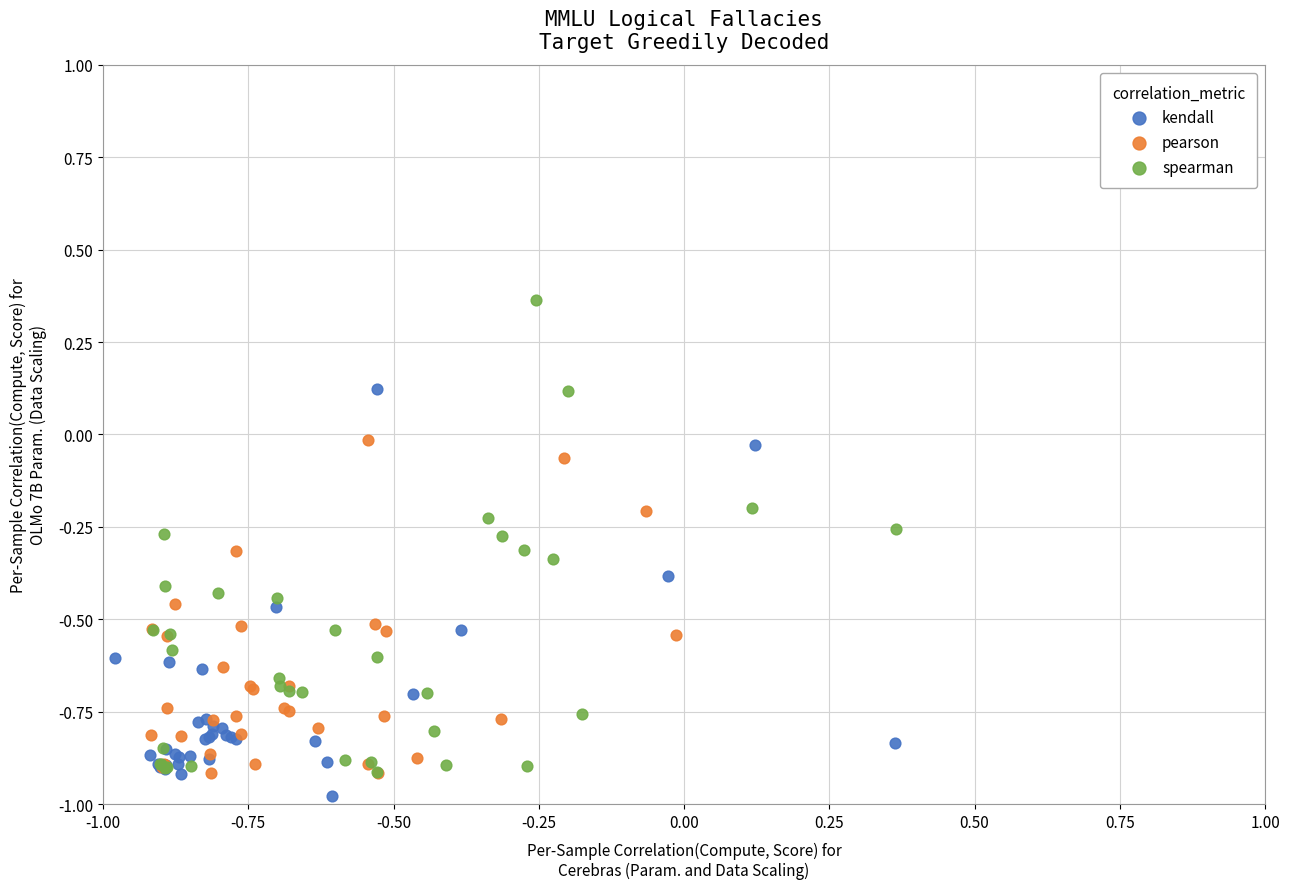

Which series contains the highest Y value?

spearman